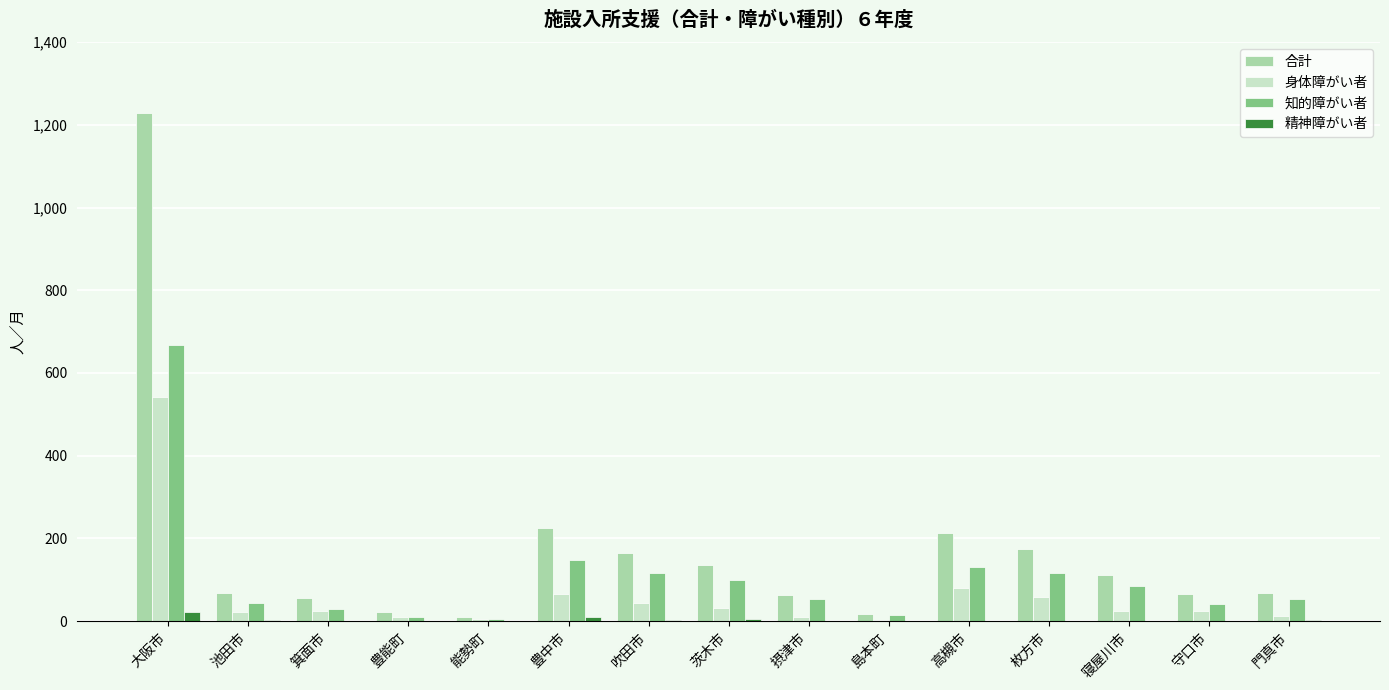

What is the sum of all 合計 values?

2622